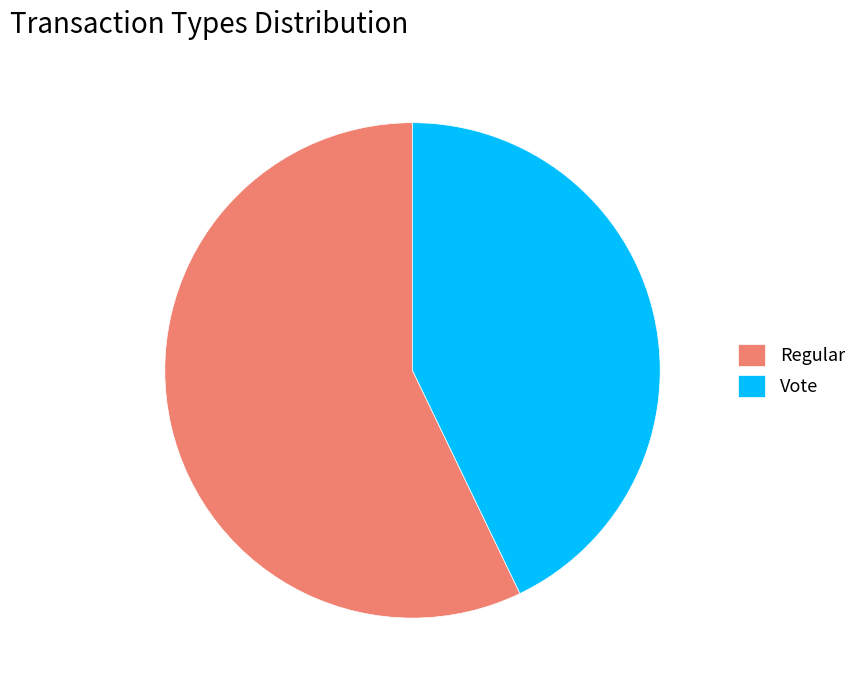

True or false: Vote accounts for 31% of the total.

False